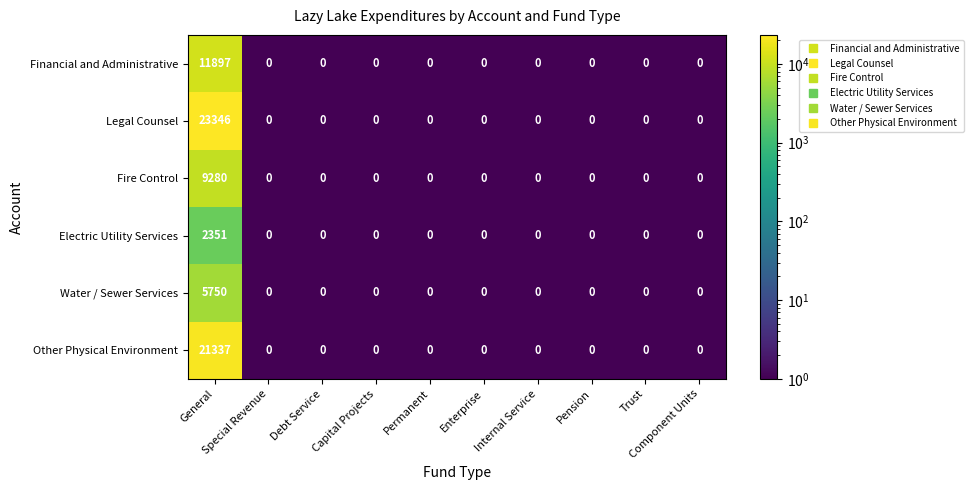

Which series has the largest total across all categories?

Legal Counsel